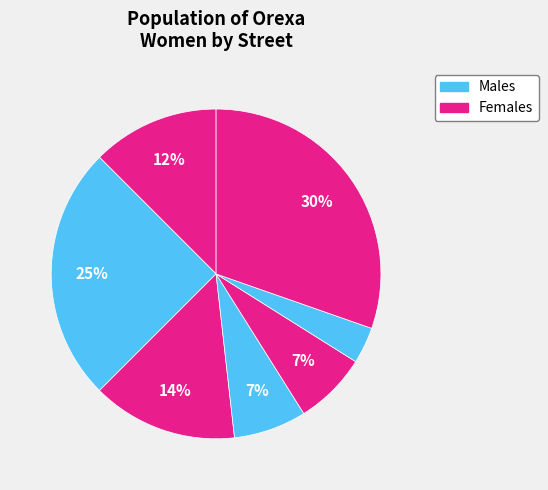

How many segments does this pie chart have?

7